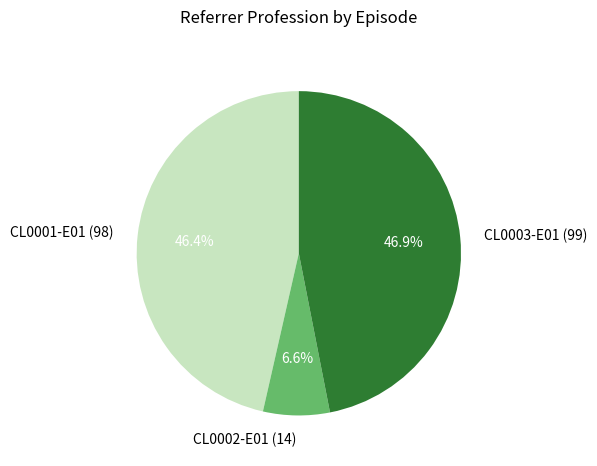

To the nearest percent, what percentage of the pie is CL0003-E01 (99)?

47%